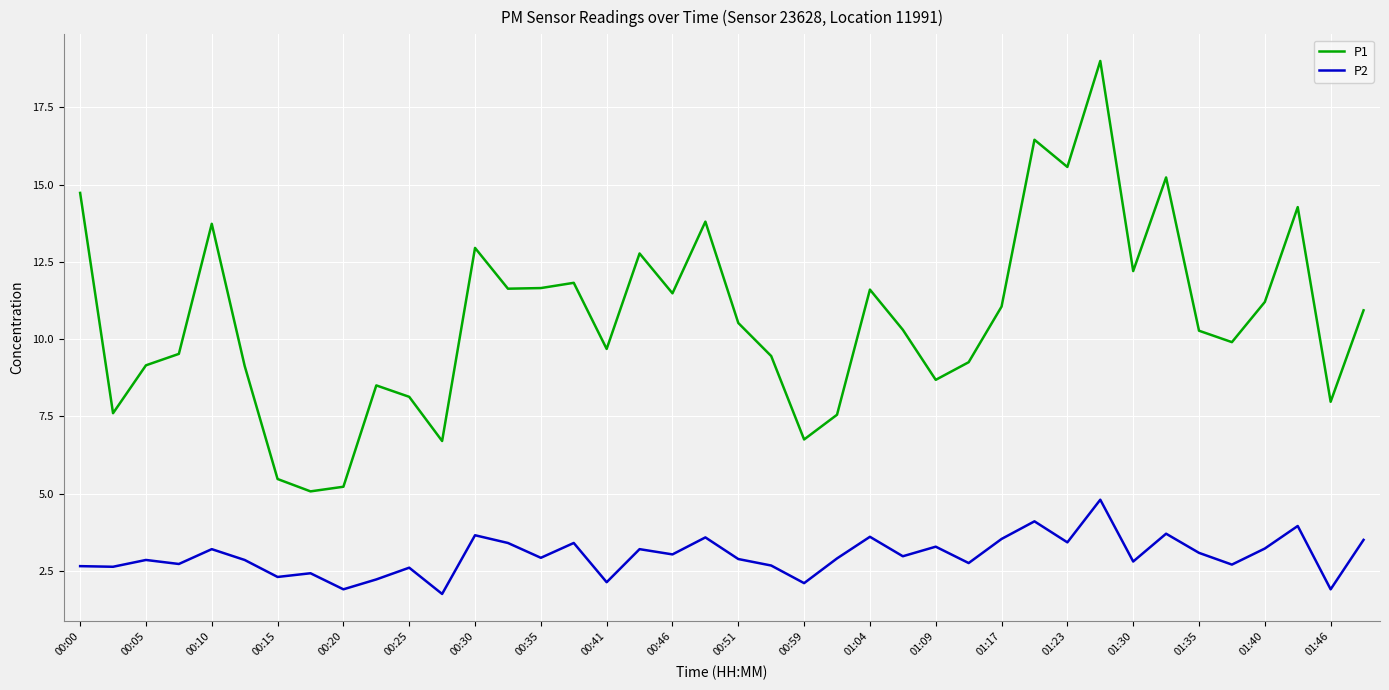

Which series has the widest spread of values?

P1